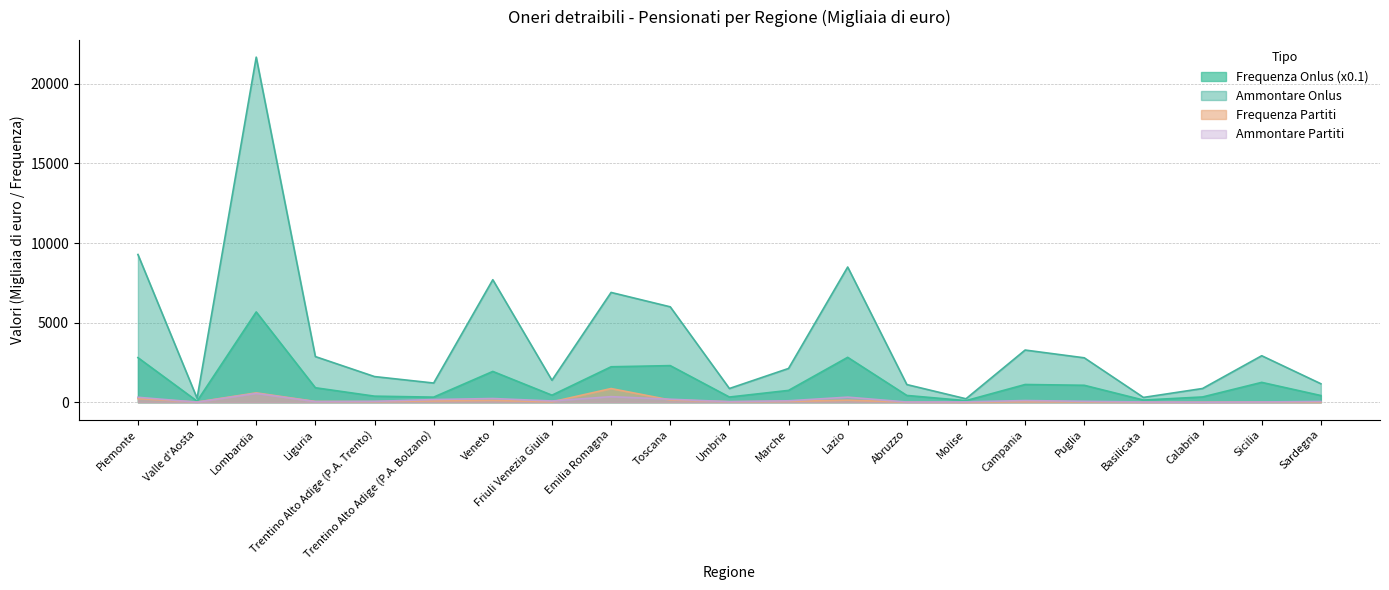

At which category does the chart reach its minimum across all series?

Molise